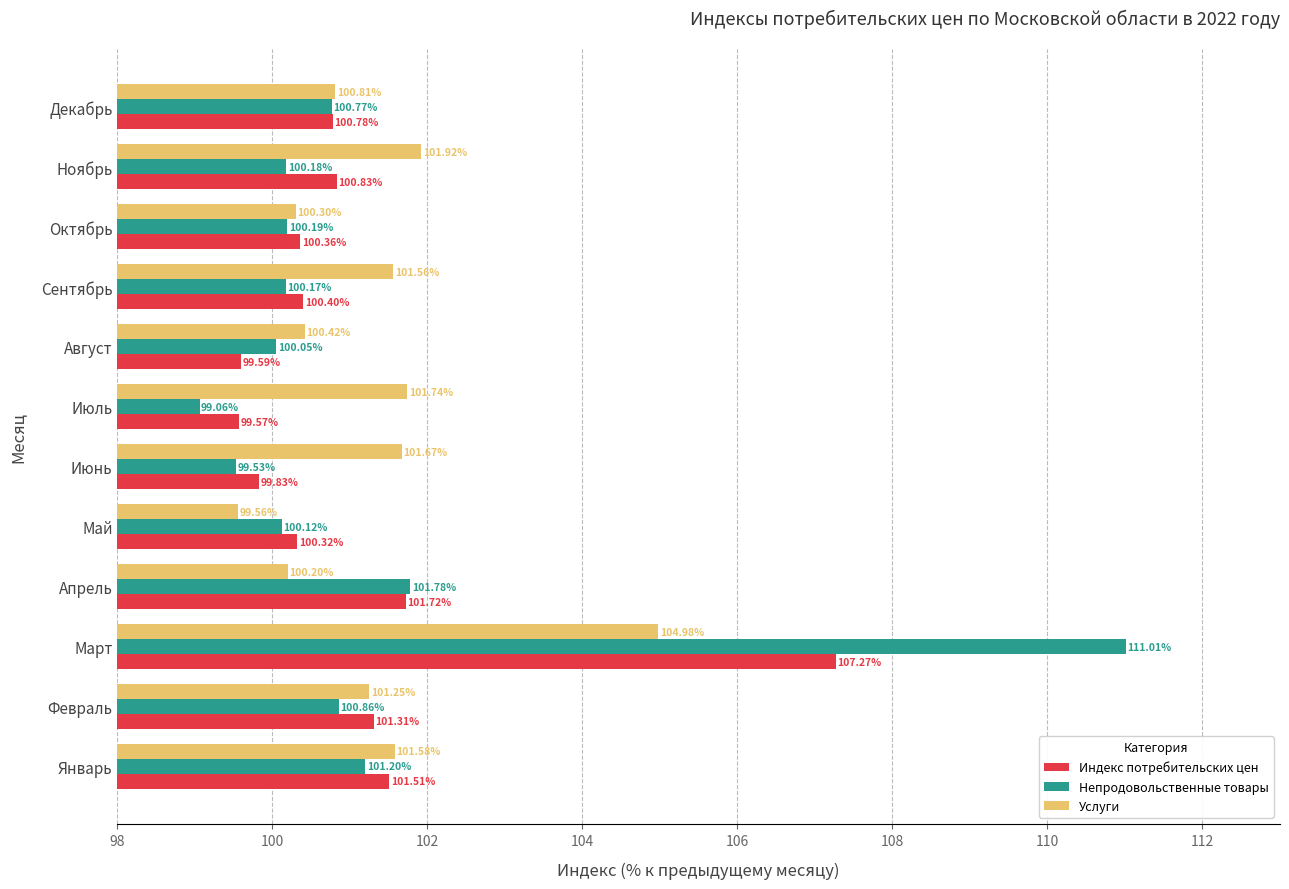

What is the minimum value shown in the chart?

99.1